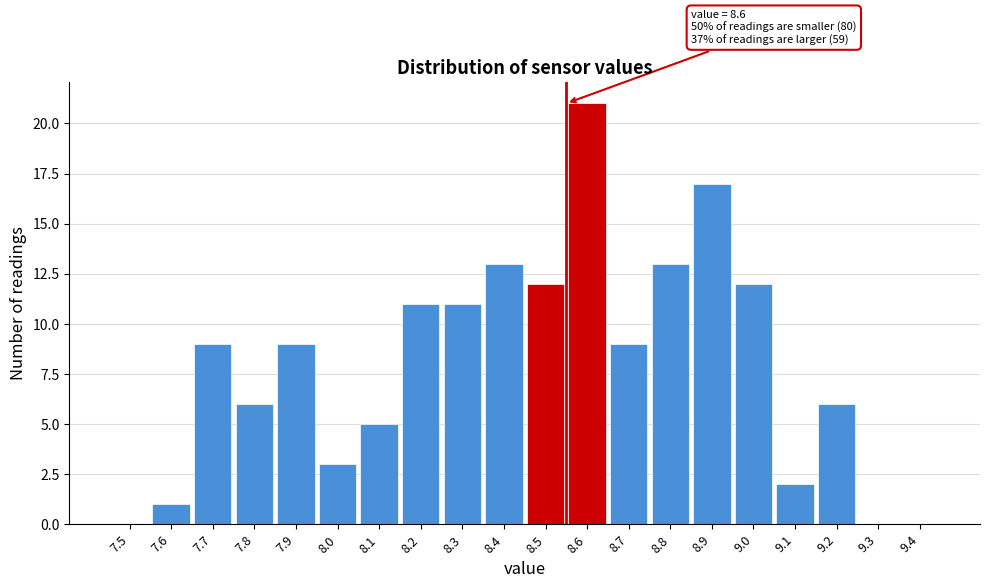

Reading right to left, transcribe all the data shown in this chart.

9.4=0	9.3=0	9.2=6	9.1=2	9.0=12	8.9=17	8.8=13	8.7=9	8.6=21	8.5=12	8.4=13	8.3=11	8.2=11	8.1=5	8.0=3	7.9=9	7.8=6	7.7=9	7.6=1	7.5=0